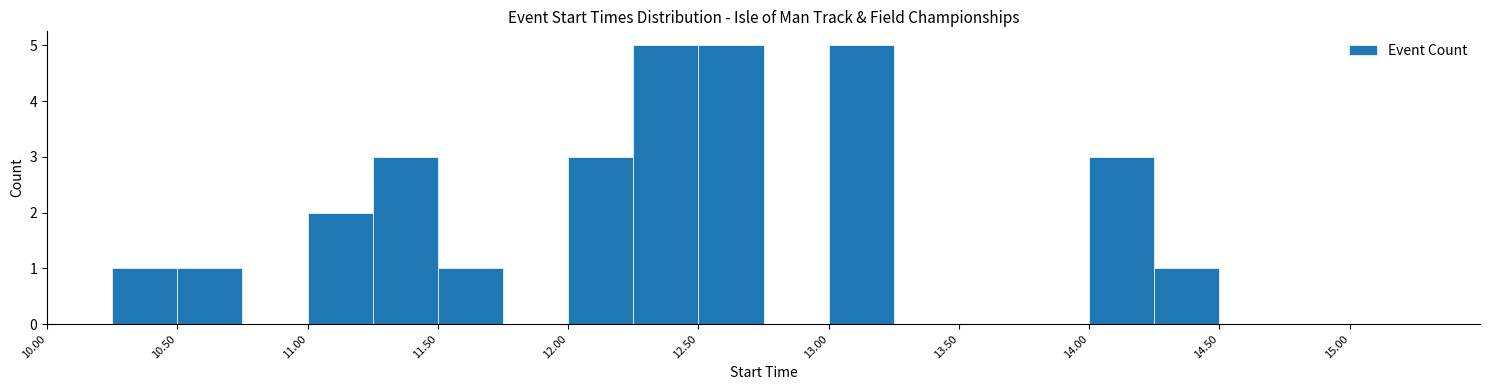

What is the height of the bar covering 14.00 to 14.25 on the x-axis? The values are not printed on the chart, so give them approximately, as read against the axis.

3